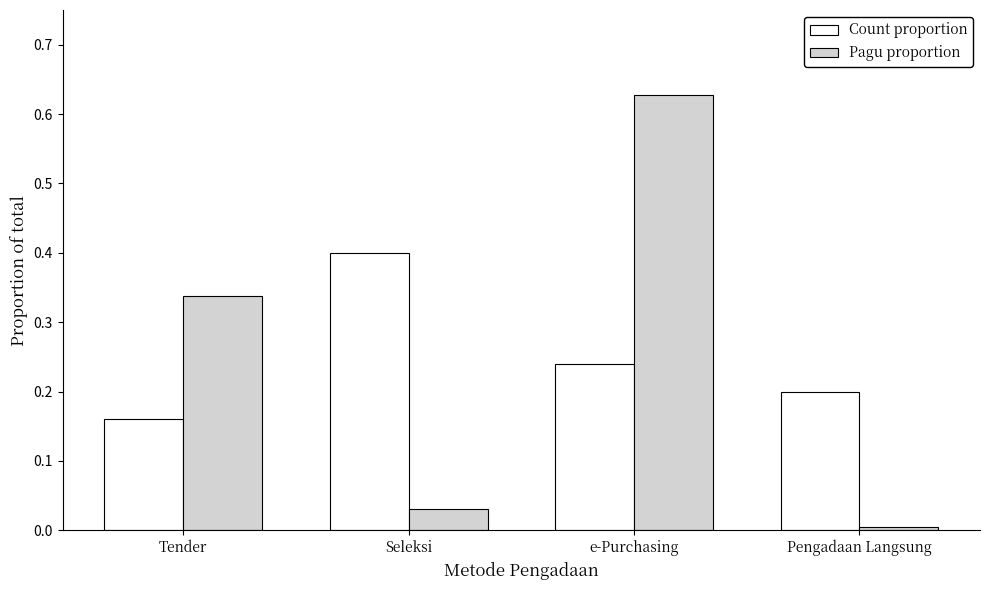

Rank the series at Seleksi from highest to lowest value.

Count proportion, Pagu proportion